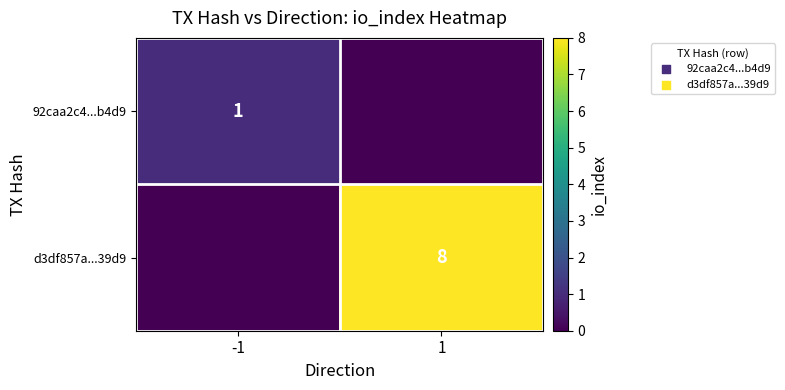

Is the value of d3df857a...39d9 at 1 greater than the value of 92caa2c4...b4d9 at -1?

Yes